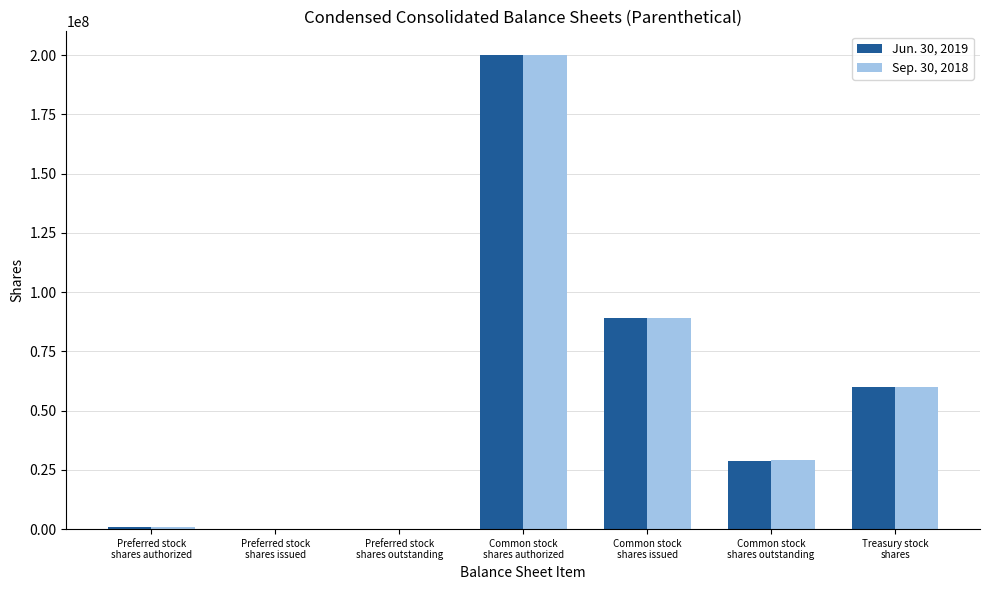

Where does the Sep. 30, 2018 series first go above 29015000?

Common stock
shares authorized